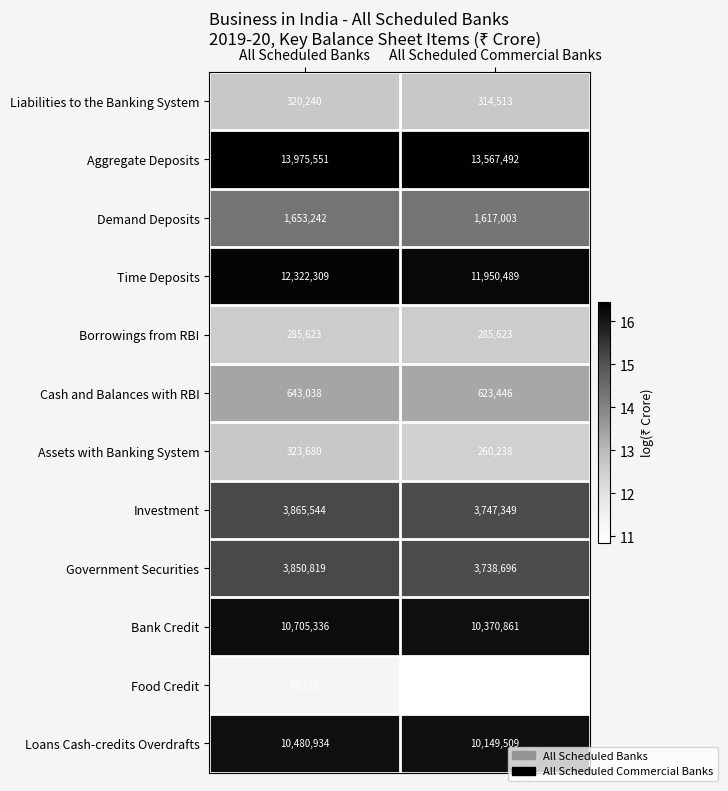

List the series in order of their peak value, lowest first.

Food Credit, Borrowings from RBI, Liabilities to the Banking System, Assets with Banking System, Cash and Balances with RBI, Demand Deposits, Government Securities, Investment, Loans Cash-credits Overdrafts, Bank Credit, Time Deposits, Aggregate Deposits